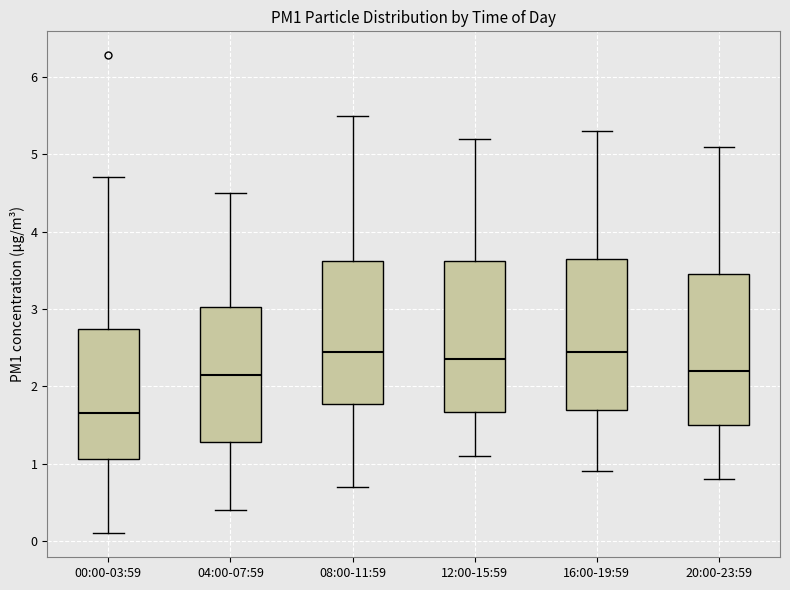

Reading left to right, read every box against the y-axis: the position of its median line, the range the box covers, and the ends of its whiskers. The values are not printed on the chart, so give them approximately, as read against the axis.

00:00-03:59: median 1.7, box 1.1 to 2.7, whiskers 0.1 to 4.7
04:00-07:59: median 2.2, box 1.3 to 3.0, whiskers 0.4 to 4.5
08:00-11:59: median 2.5, box 1.8 to 3.6, whiskers 0.7 to 5.5
12:00-15:59: median 2.4, box 1.7 to 3.6, whiskers 1.1 to 5.2
16:00-19:59: median 2.5, box 1.7 to 3.7, whiskers 0.9 to 5.3
20:00-23:59: median 2.2, box 1.5 to 3.5, whiskers 0.8 to 5.1